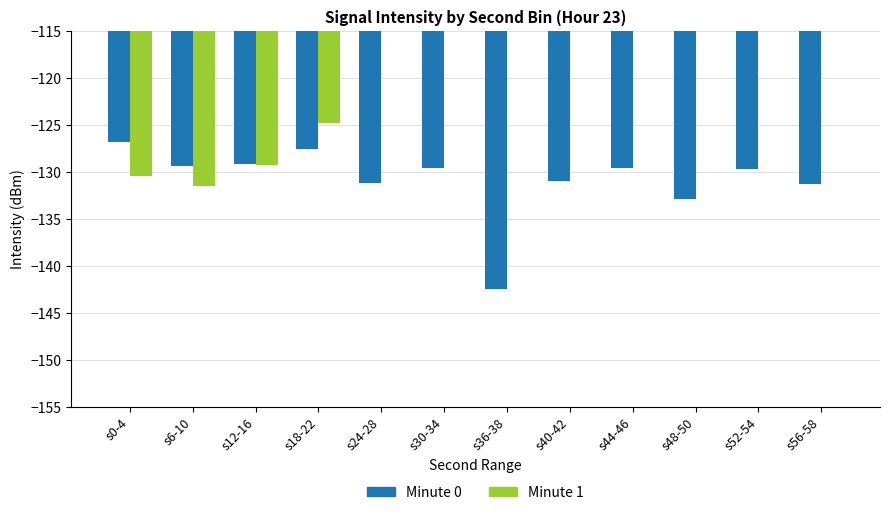

Which category has the highest value in the Minute 1 series?

s24-28